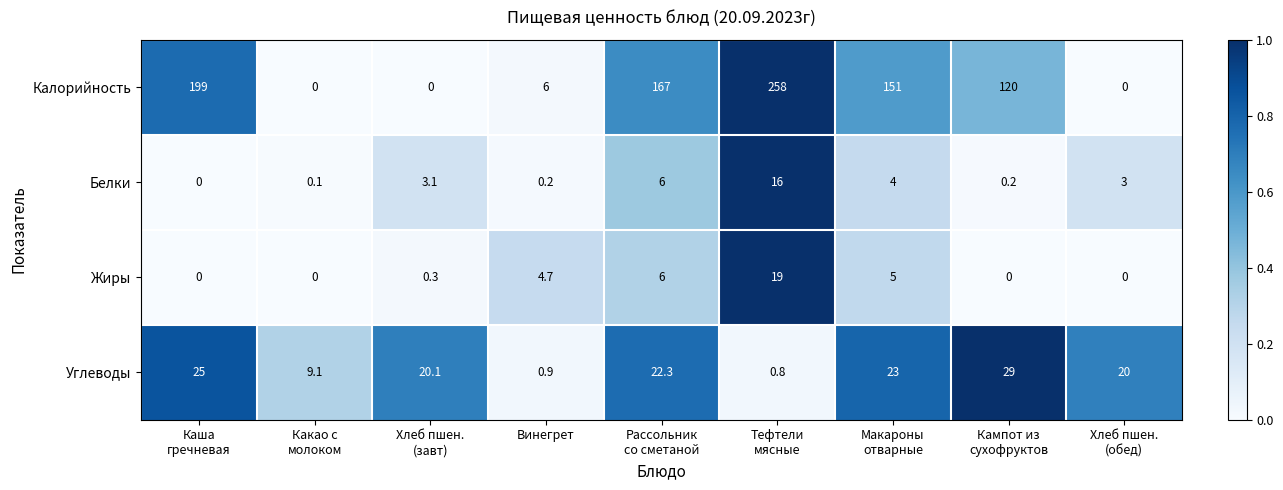

What is the average value of the Углеводы series?

16.7